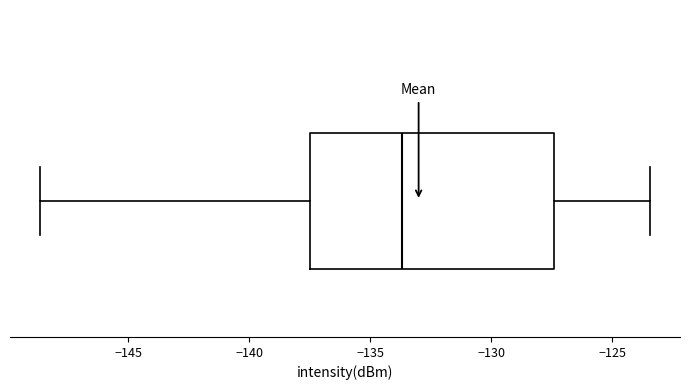

Where does the right whisker of the box end on the x-axis? The values are not printed on the chart, so give them approximately, as read against the axis.

-123.5